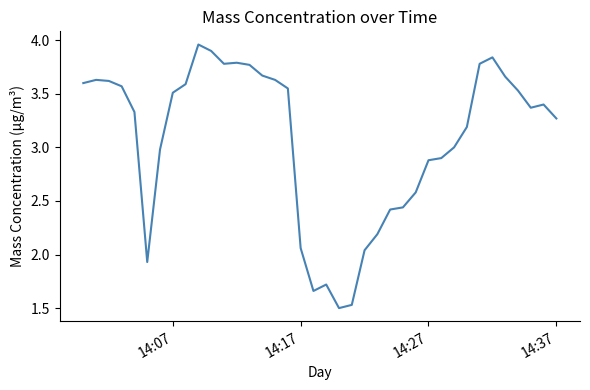

What is the difference between the maximum and minimum values?

2.5